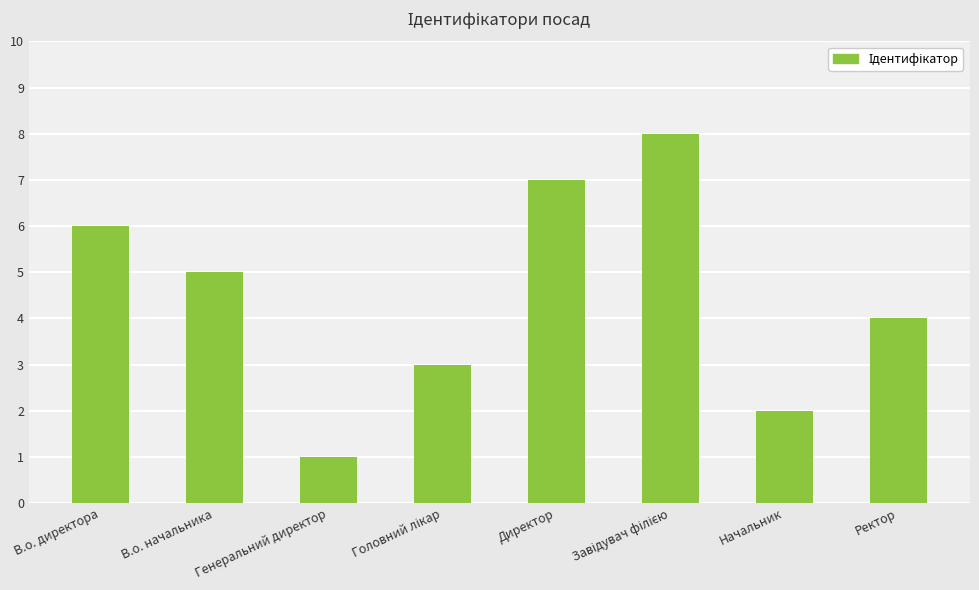

Where does the data first go above 5?

В.о. директора